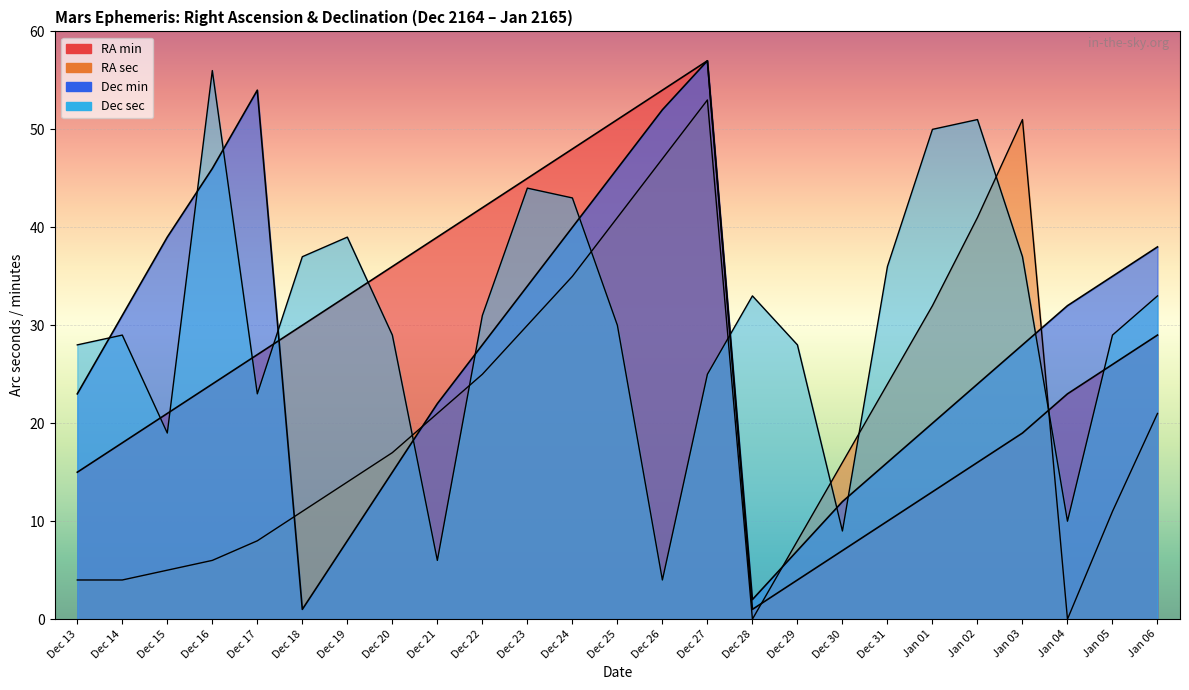

Is the value of RA sec at Dec 18 greater than the value of Dec sec at Dec 25?

No